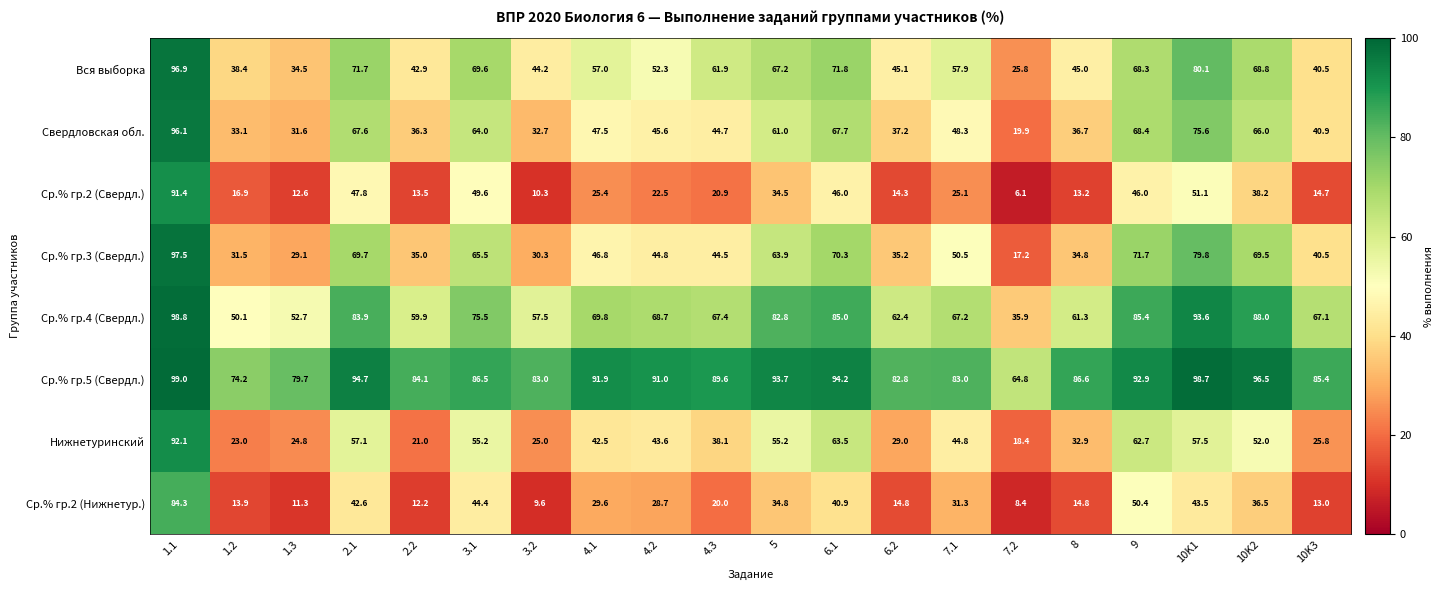

Which series has the widest spread of values?

Ср.% гр.2 (Свердл.)